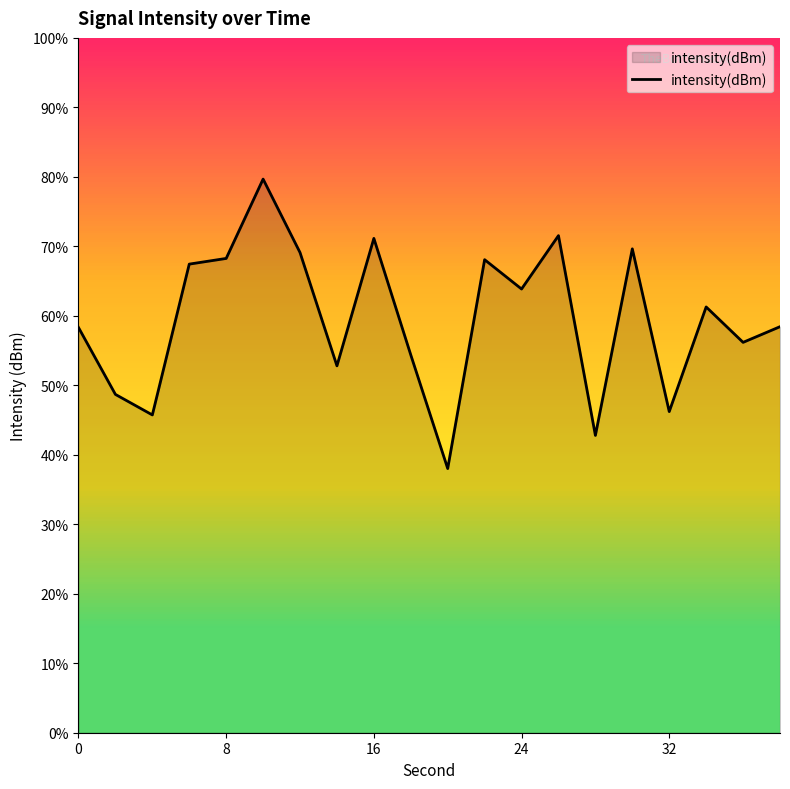

How many categories are shown in the chart?

20